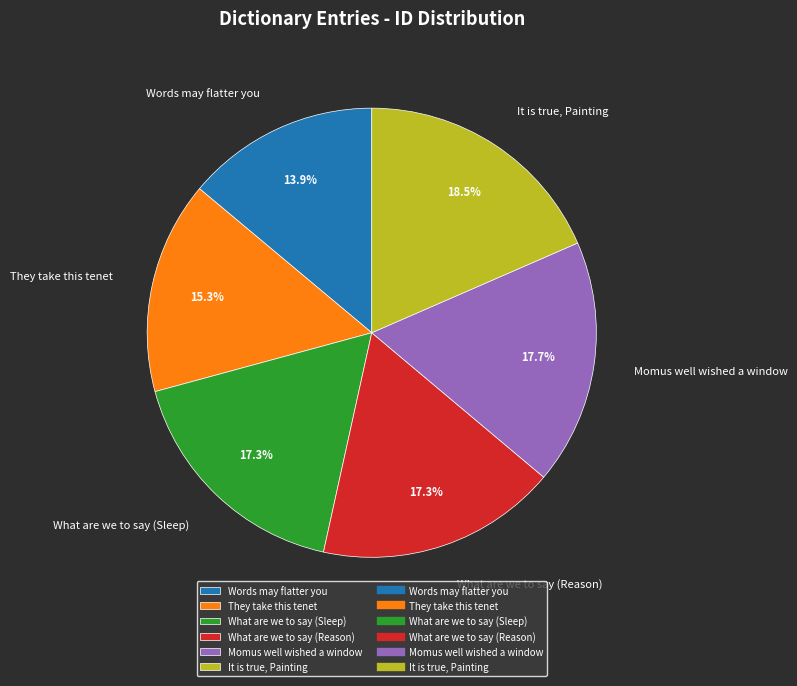

What is the smallest slice in the pie chart?

Words may flatter you